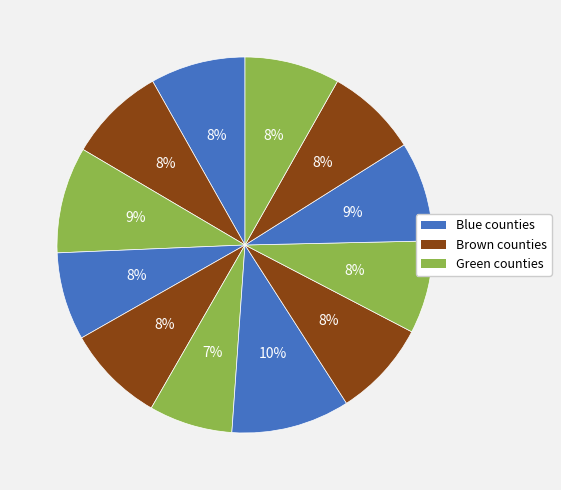

How many slices are in this pie chart?

12